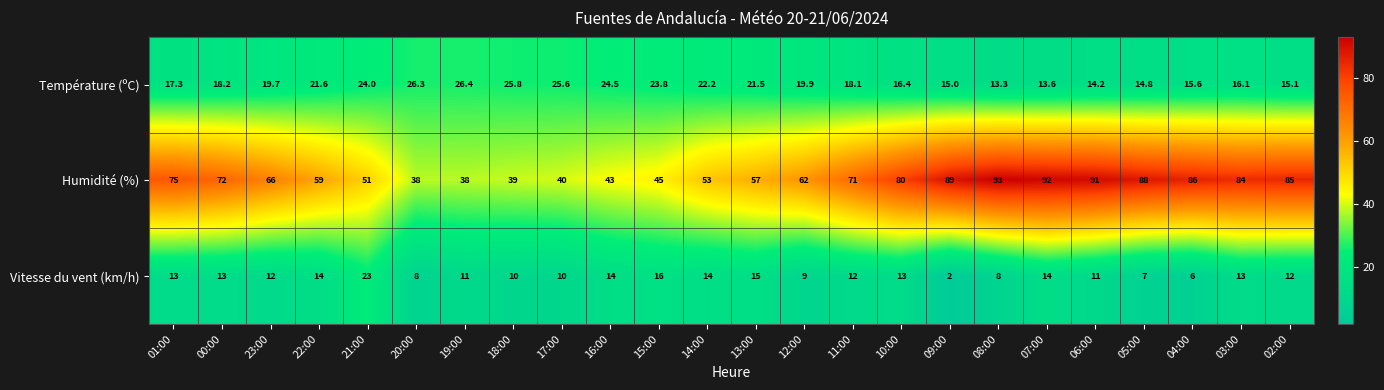

True or false: Température (ºC) has a value of 25.8 at 18:00.

True